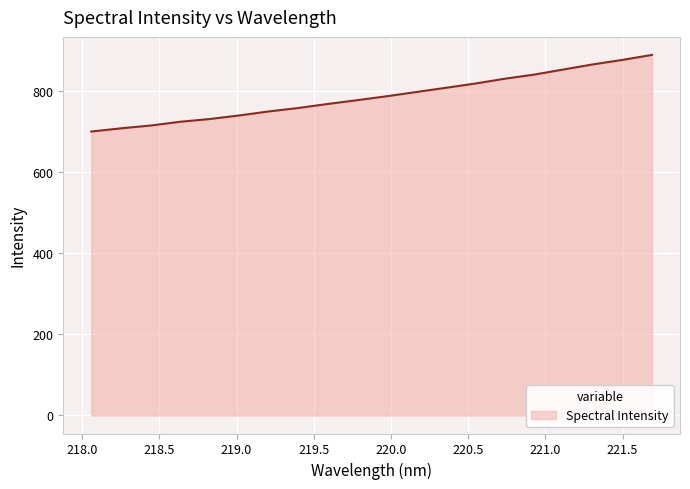

What is the greatest value displayed?

888.4